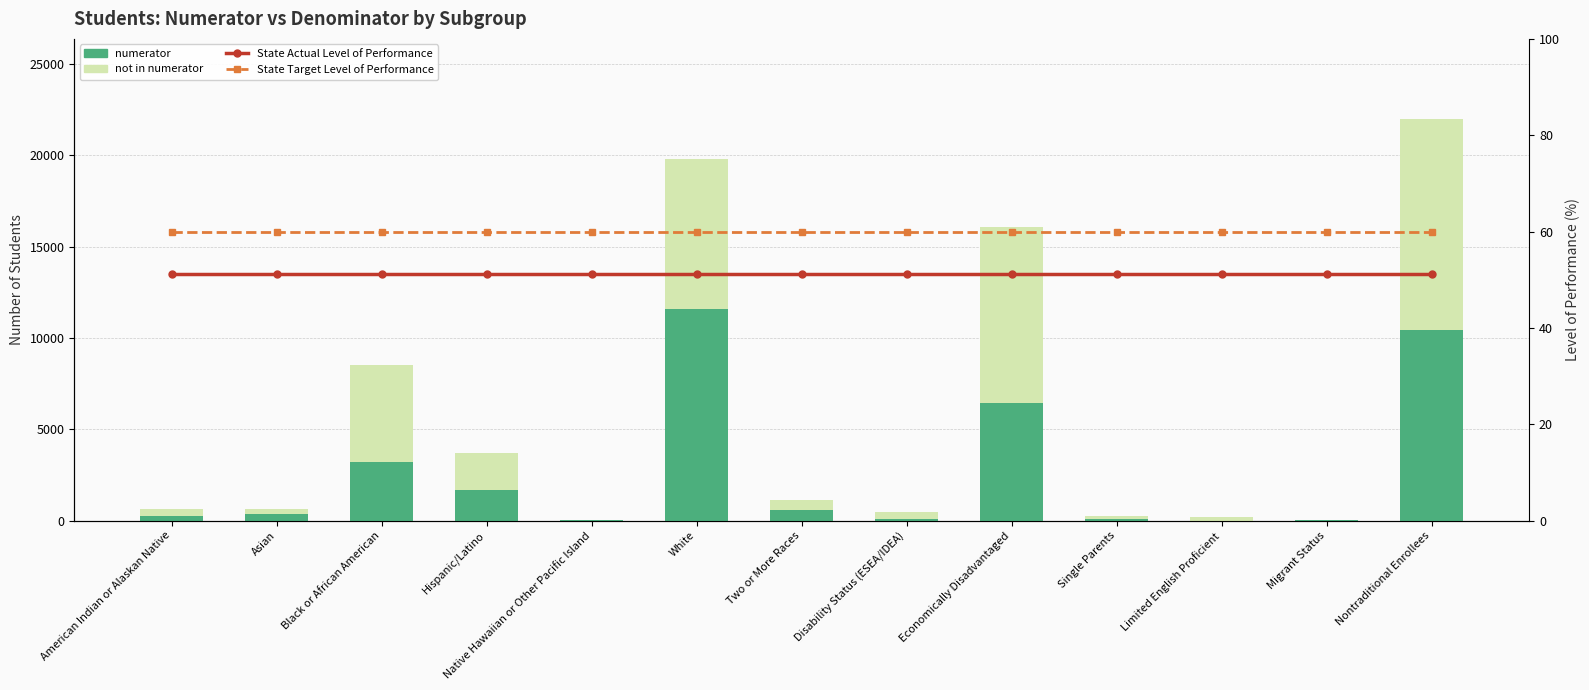

What position from the left is White?

6